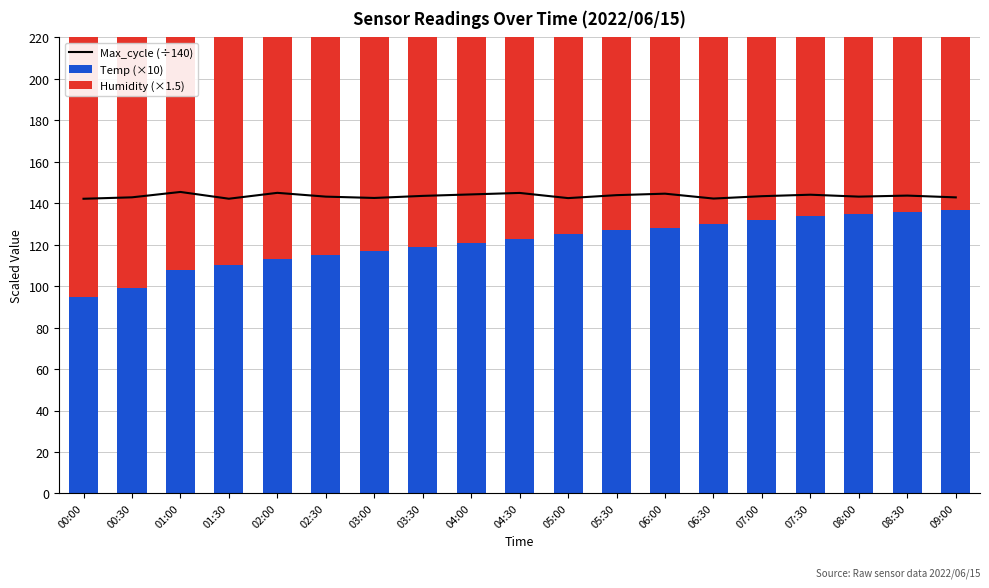

Is it true that Max_cycle (÷140) equals 203.6 at 00:00?

False